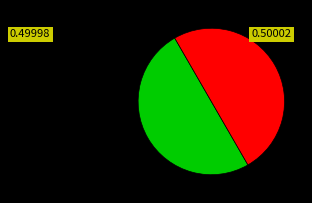

Count the number of slices in the pie.

2